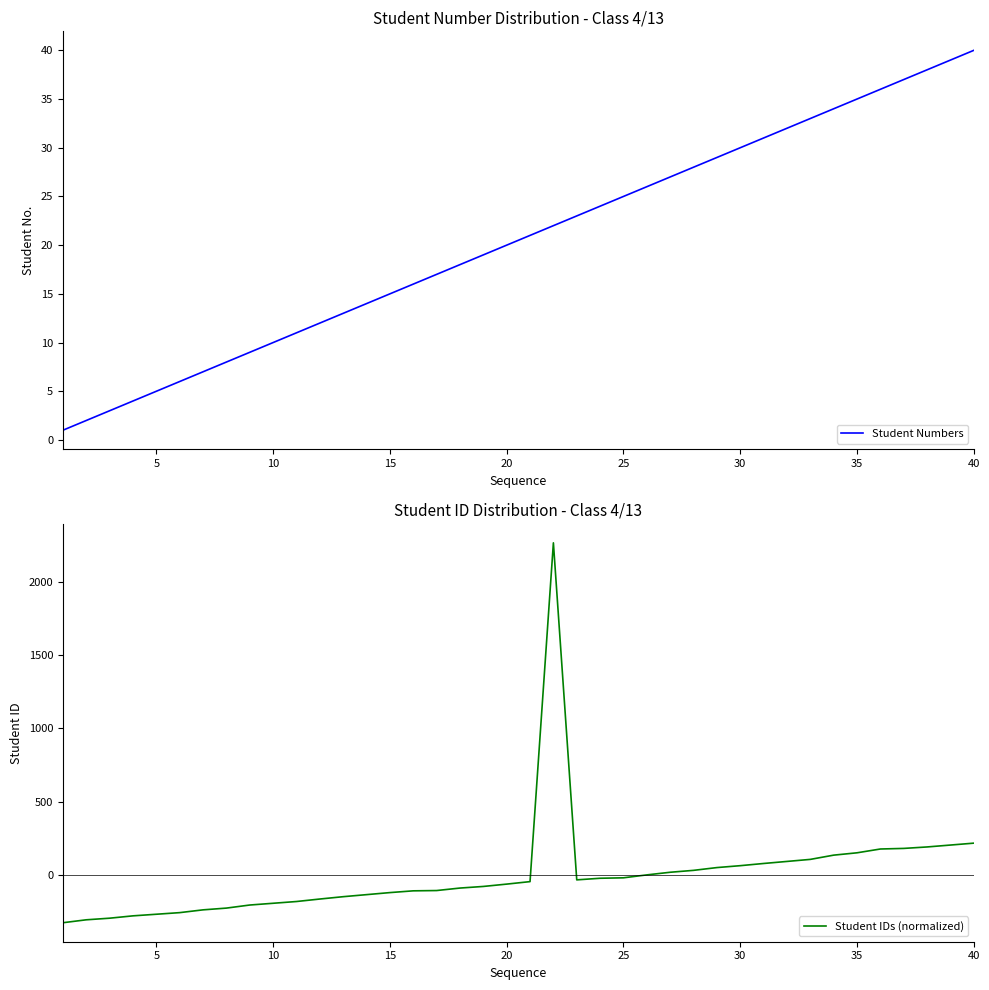

How many times do Student IDs (normalized) and Student Numbers cross each other?

3